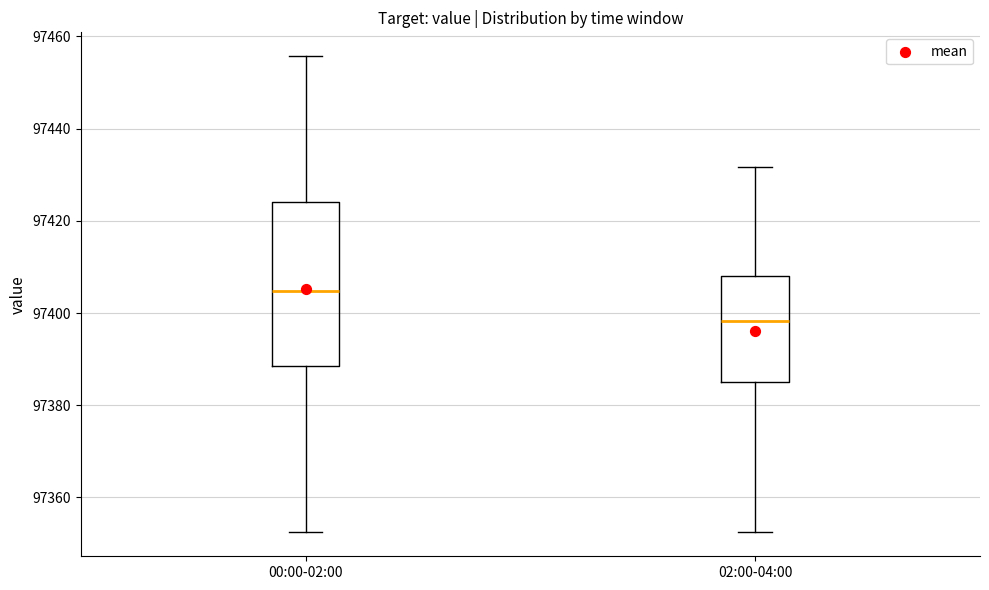

Where is the upper edge of the box for 02:00-04:00 on the y-axis? The values are not printed on the chart, so give them approximately, as read against the axis.

97408